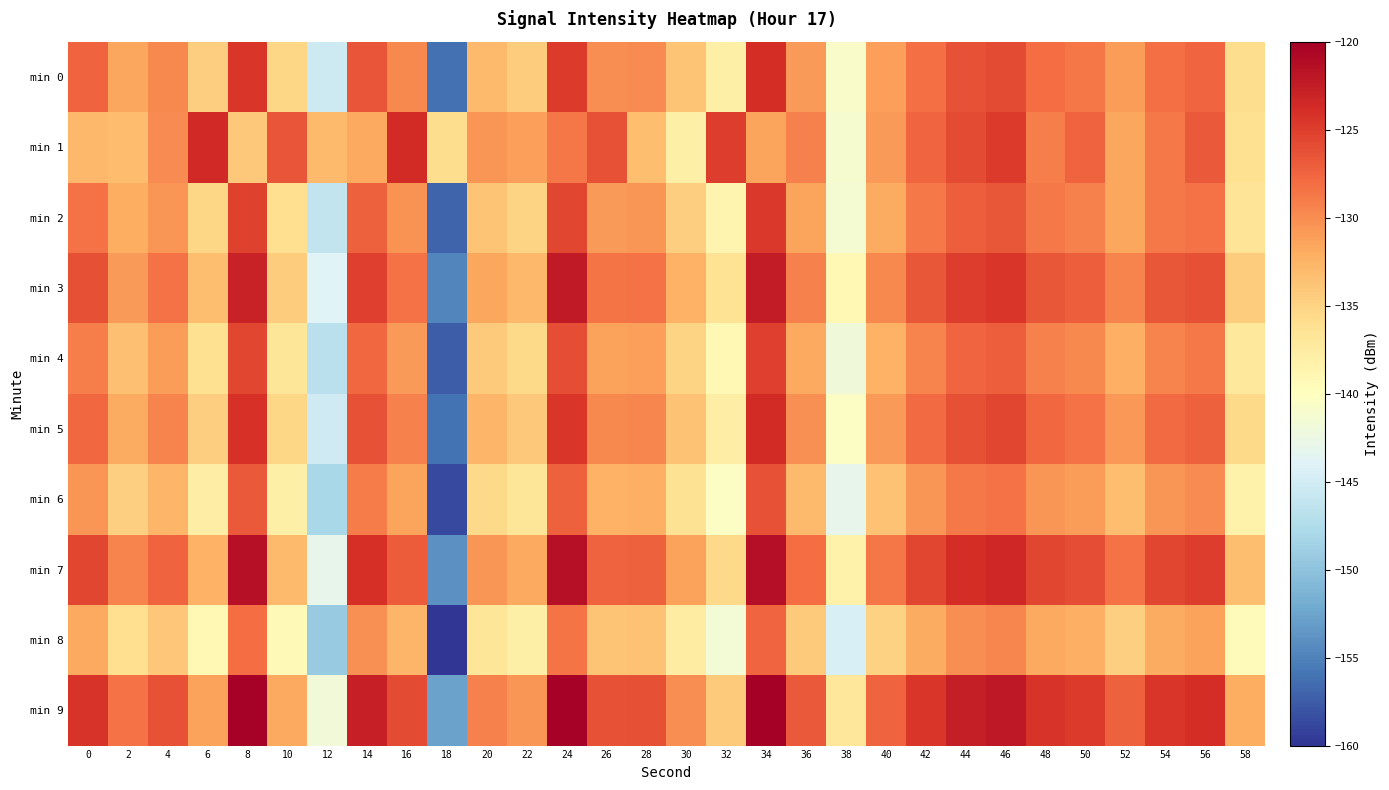

Between 42 and 16, which is larger?

42